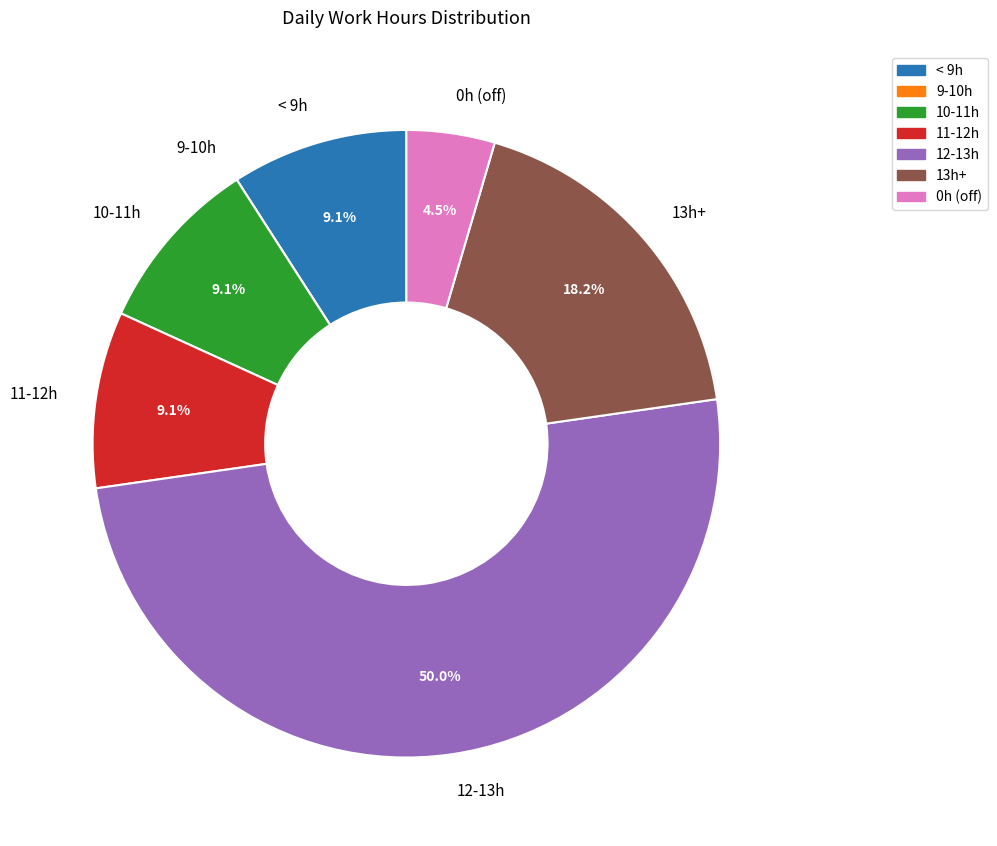

Which slice represents more than half of the pie?

12-13h